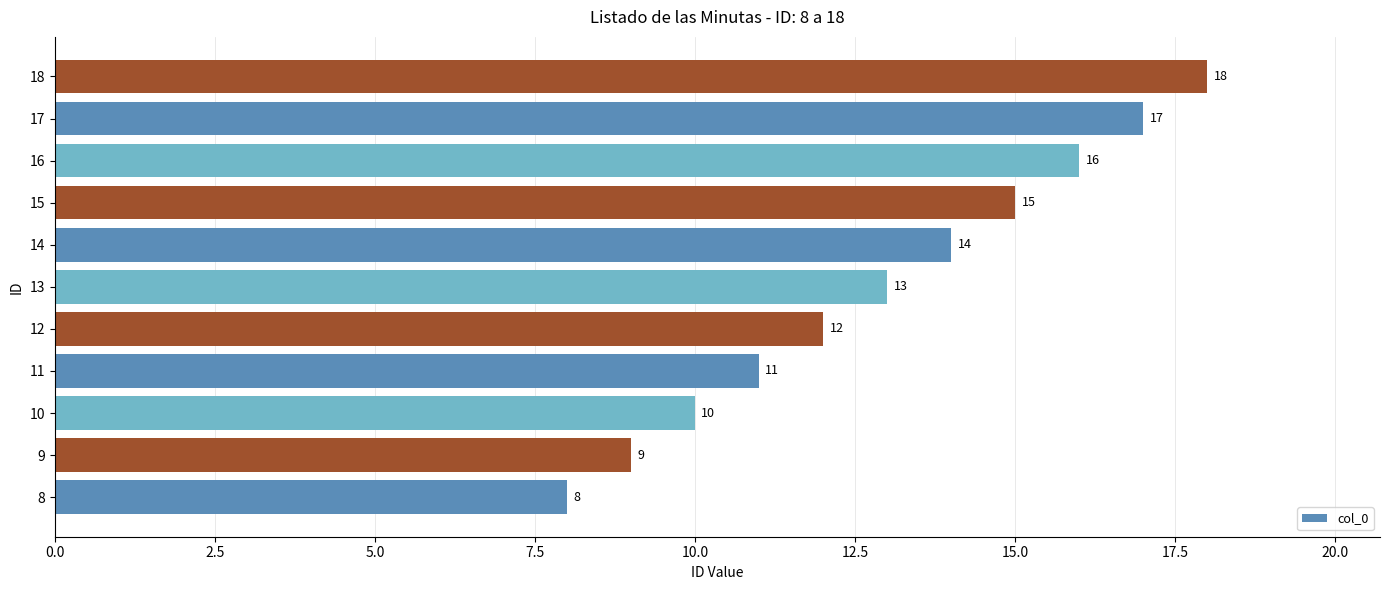

The chart shows a value of 14 at 14. True or false?

True